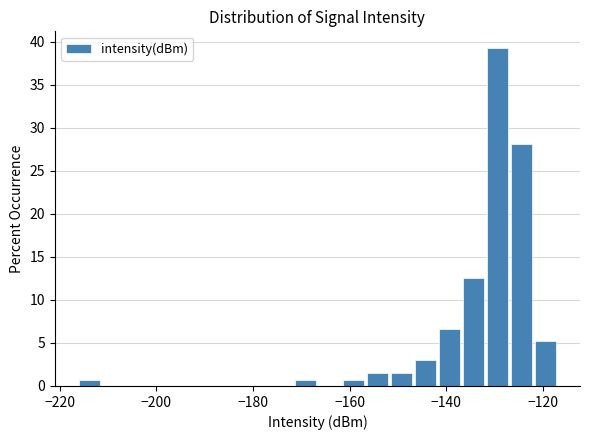

Around what value on the x-axis is the tallest bar? Give the approximate position of its centre, as read against the axis.

-130